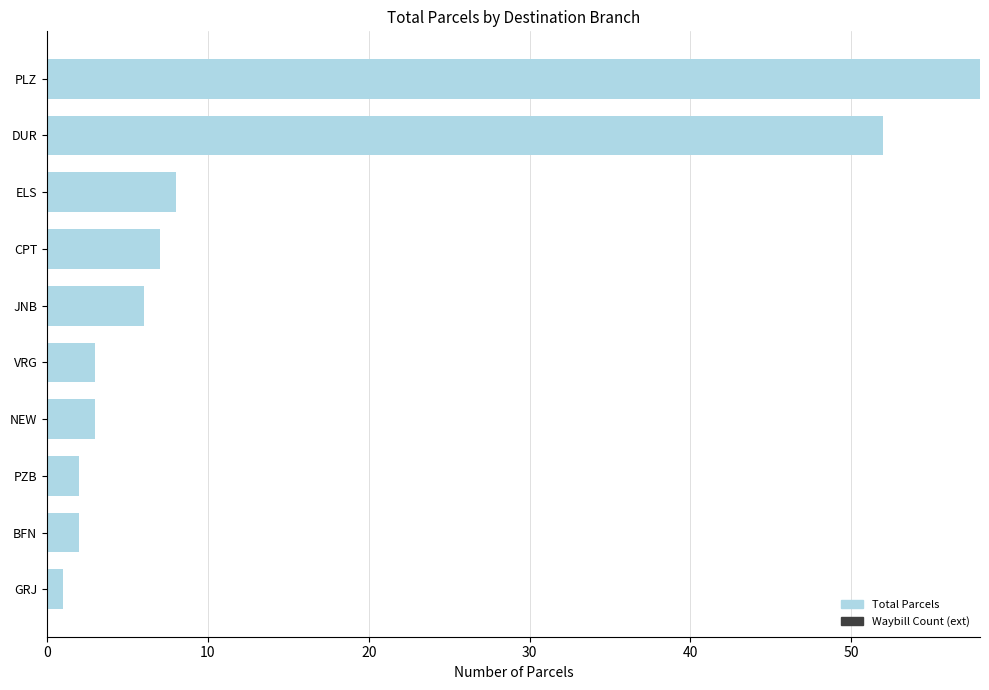

Between CPT and VRG, which is larger?

CPT